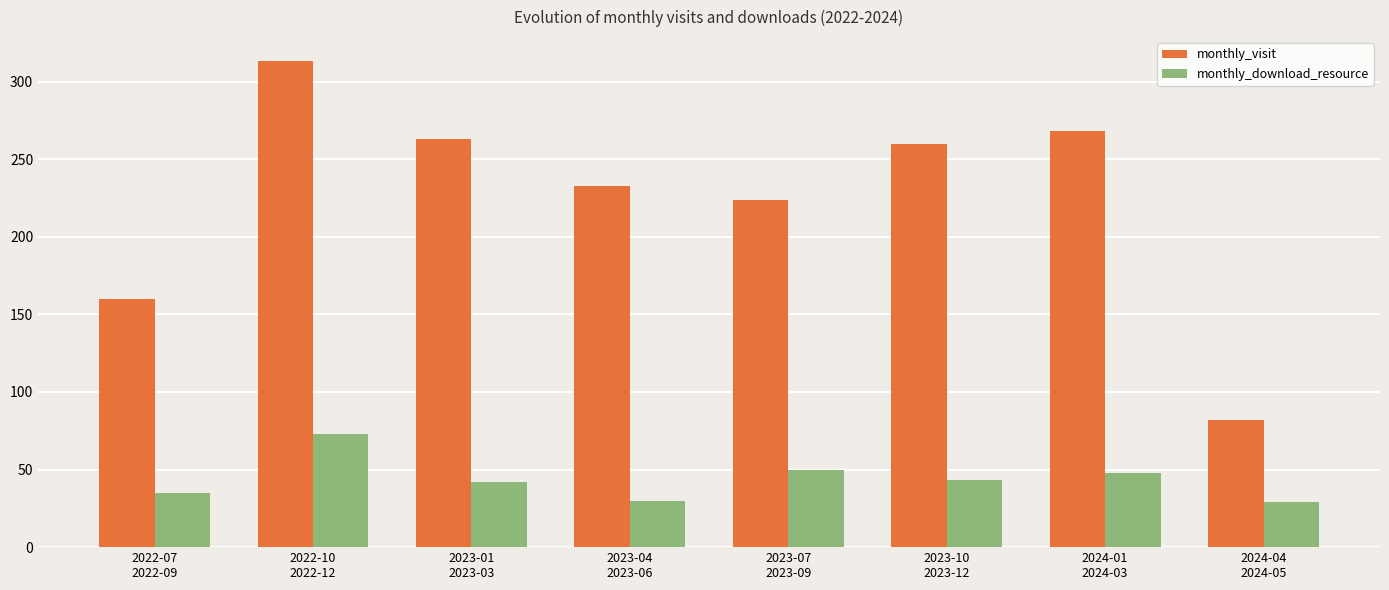

Which series changed the most between 2022-10
2022-12 and 2024-01
2024-03?

monthly_visit